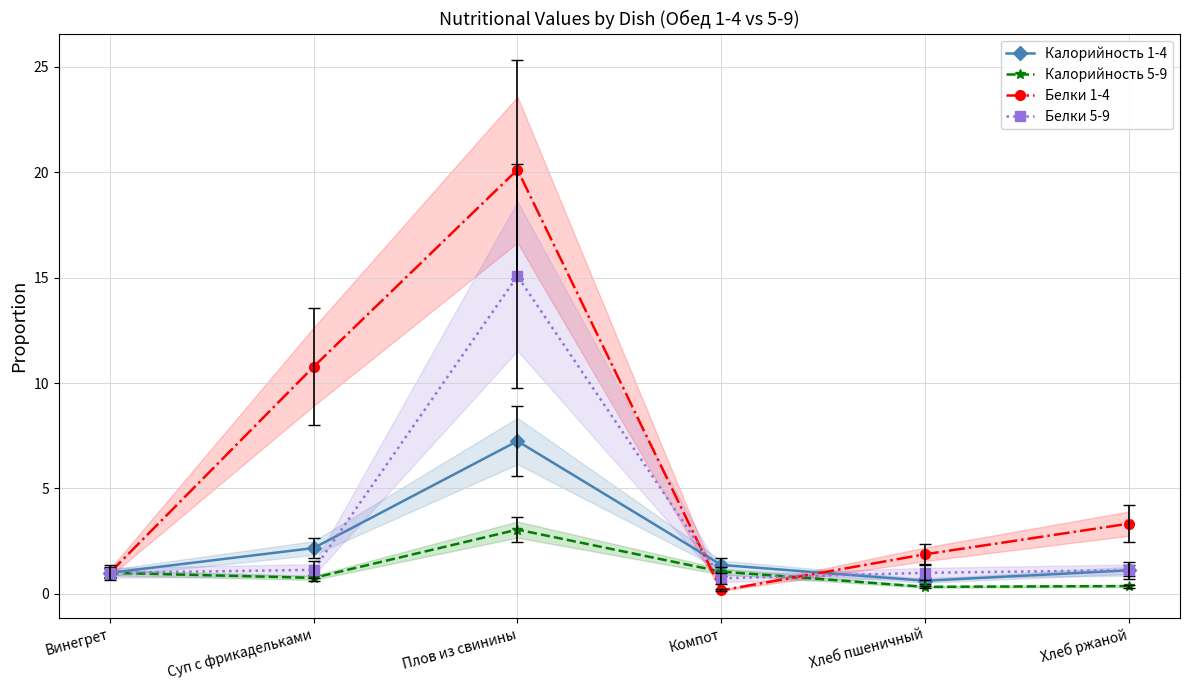

What is the minimum value for Белки 1-4?

0.2